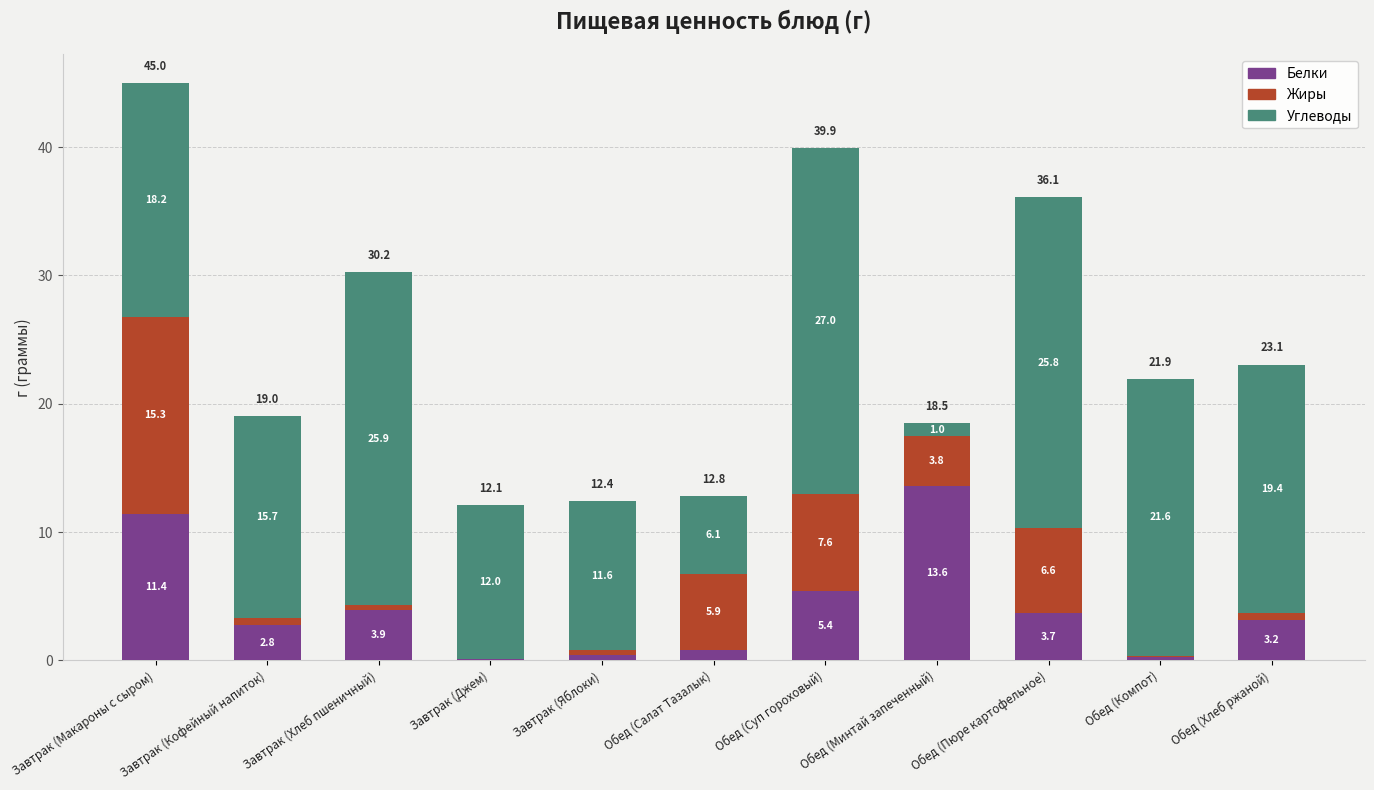

What are all the series names shown in the legend?

Белки, Жиры, Углеводы